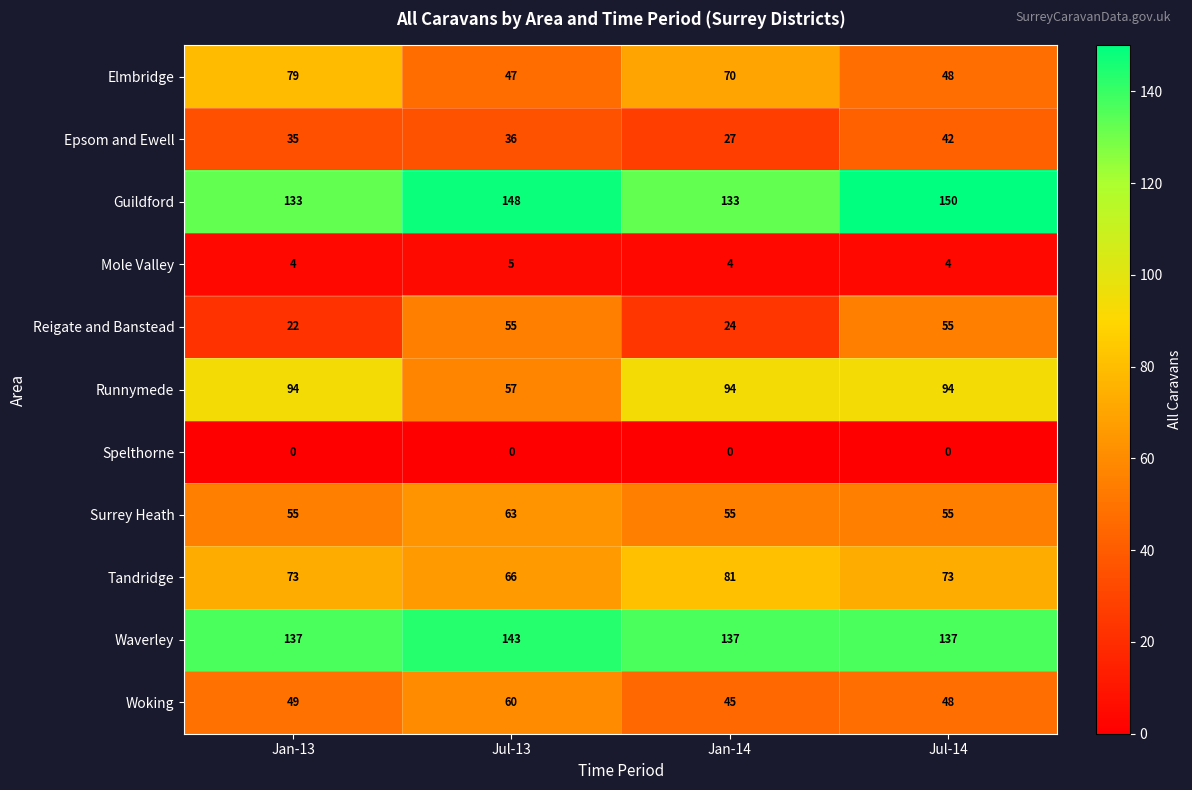

At how many categories does at least one series exceed 102?

4